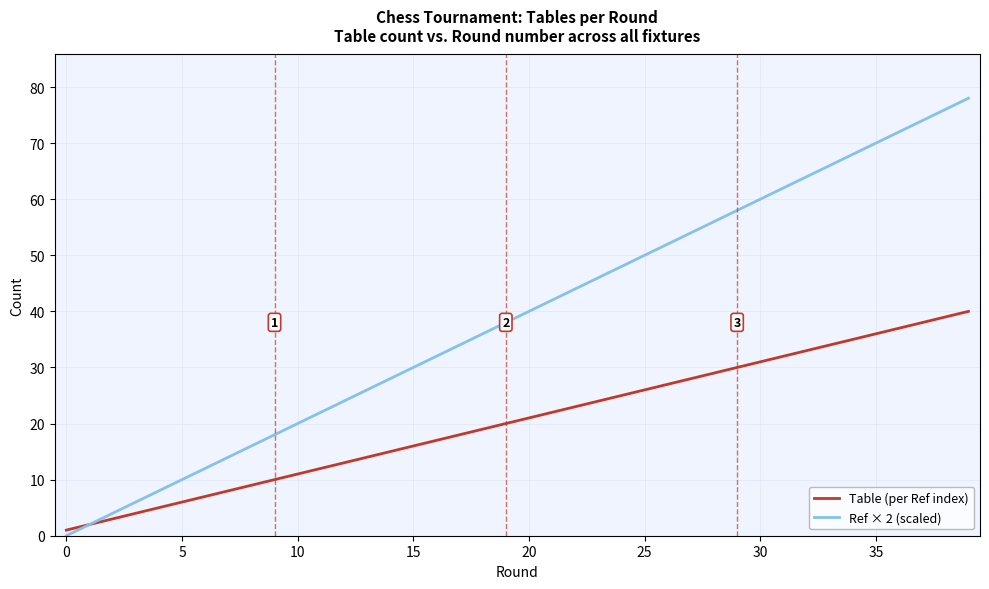

What are all the series names shown in the legend?

Table (per Ref index), Ref × 2 (scaled)